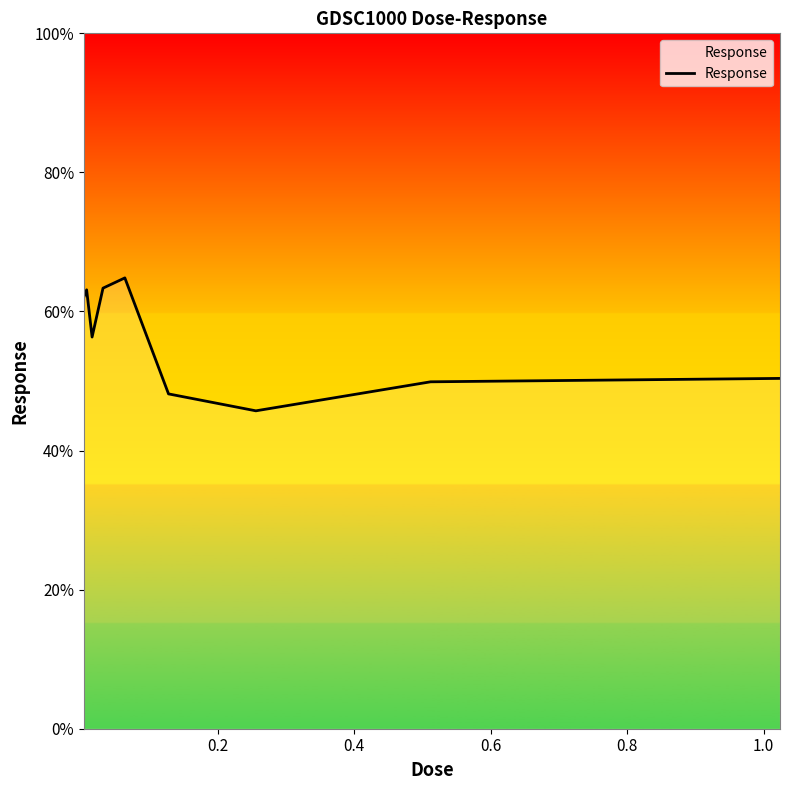

What is the smallest value displayed?

45.7